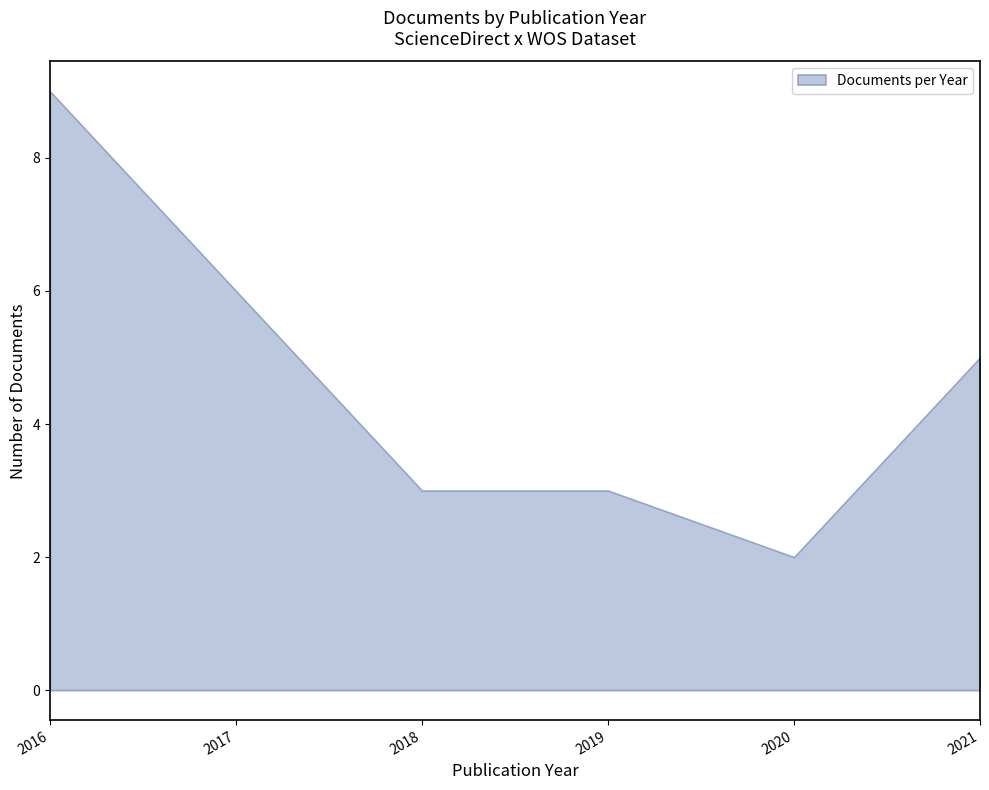

The chart shows a value of 2016 at 2016. True or false?

True